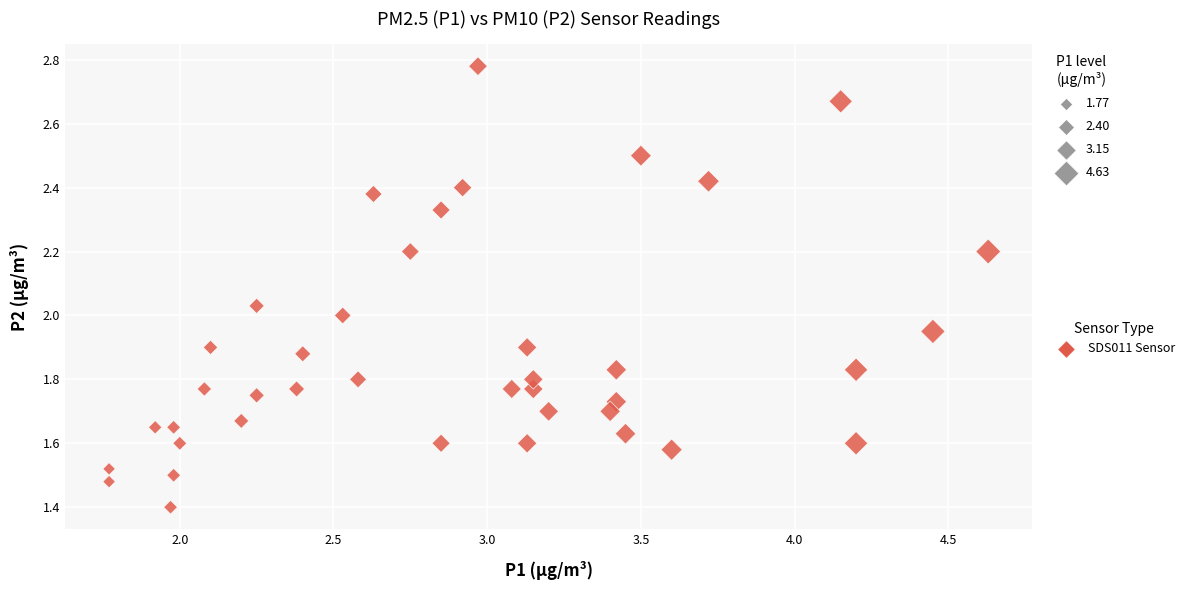

What is the range of Y values (max minus min)?

1.4